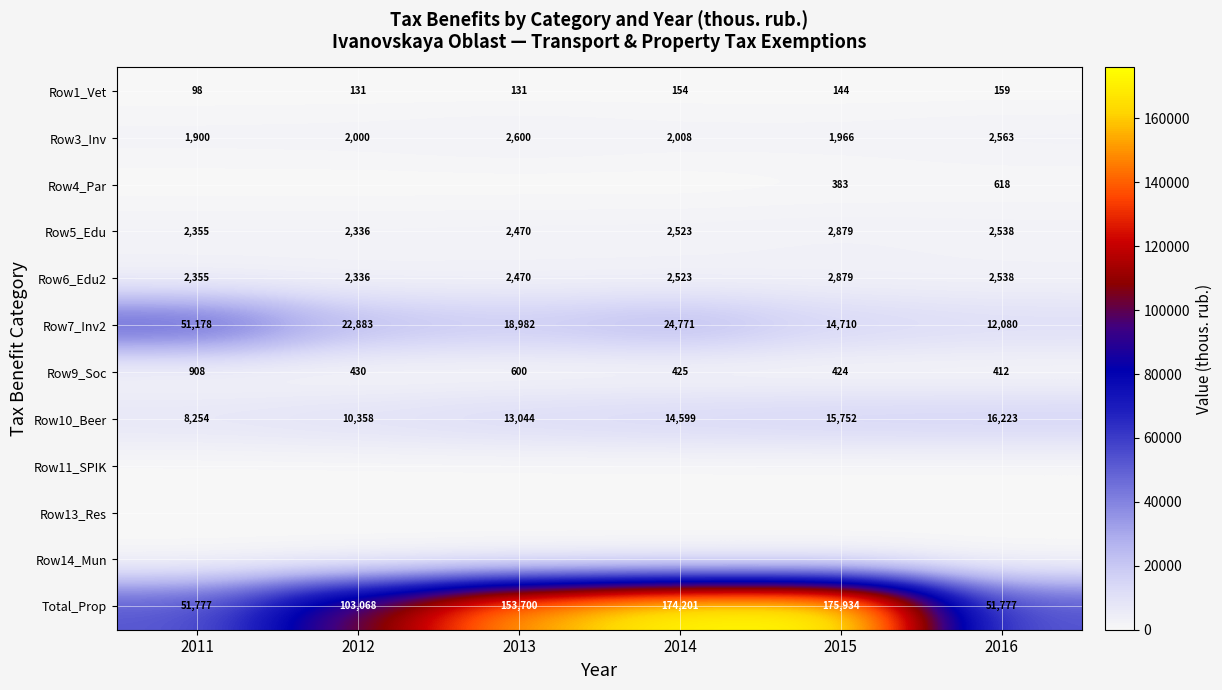

What is the sum of the Row1_Vet values at 2011 and 2015?

242